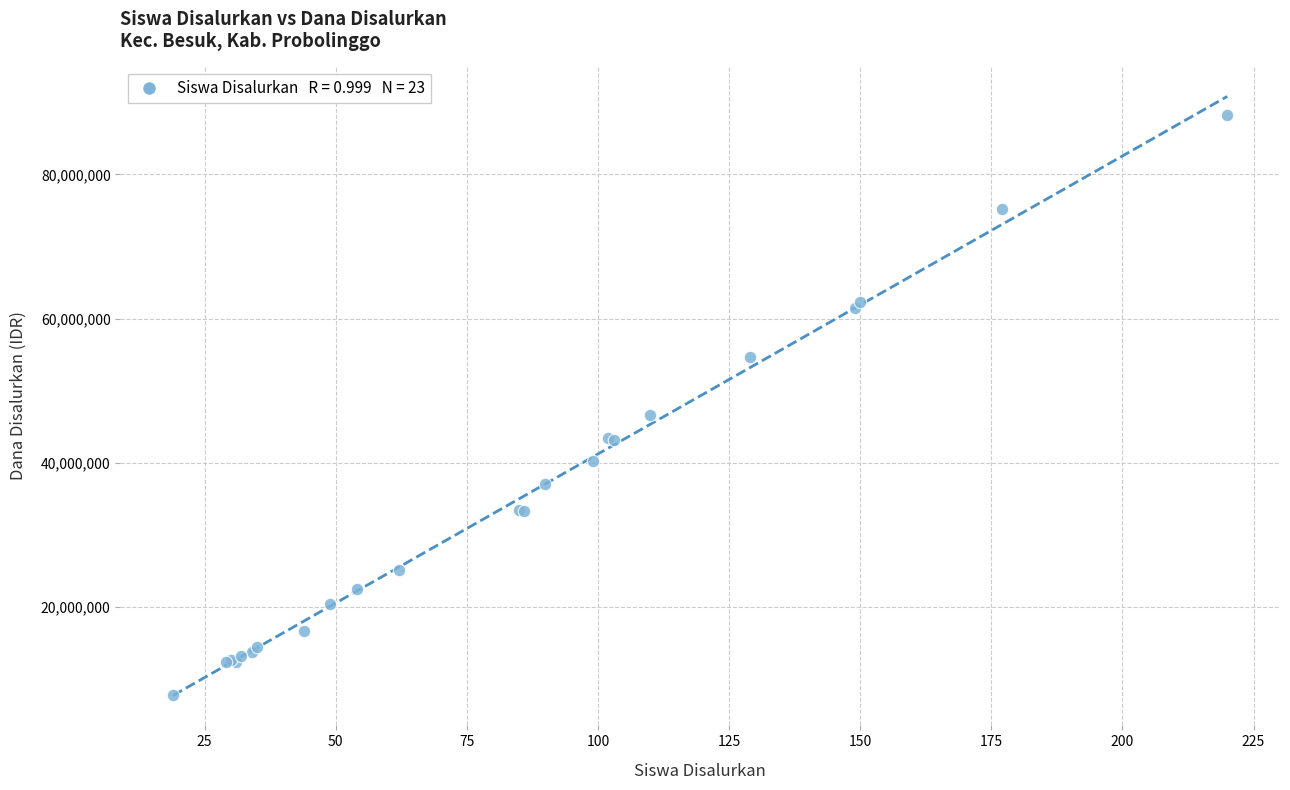

What Y value in the scatter plot is closest to 48037500?

46575000